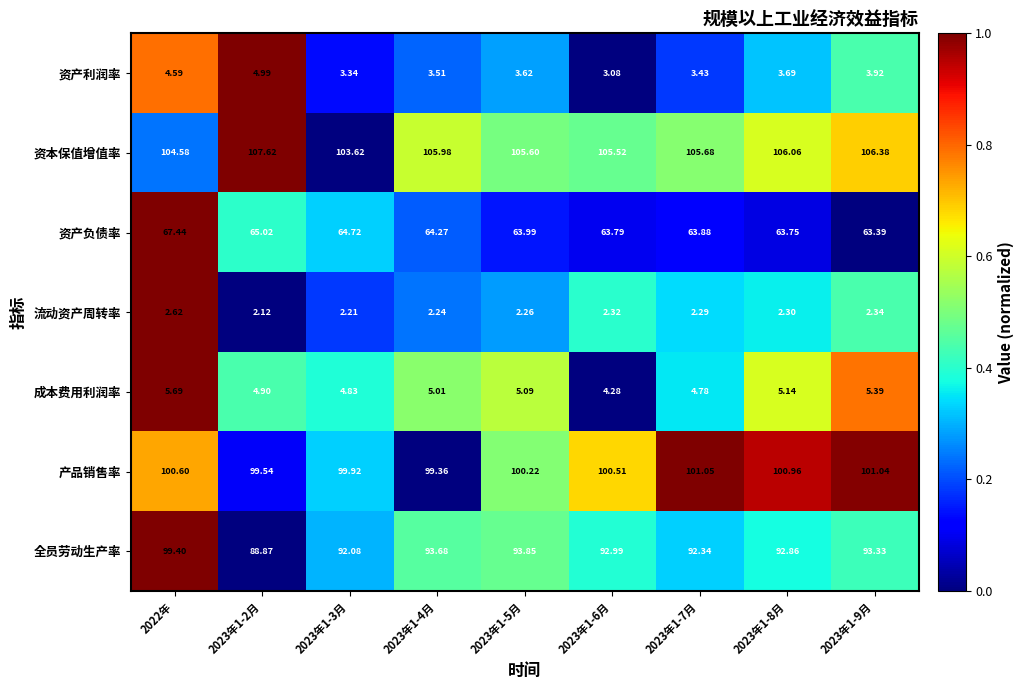

Is the value of 资产负债率 at 2023年1-6月 greater than the value of 全员劳动生产率 at 2023年1-8月?

No